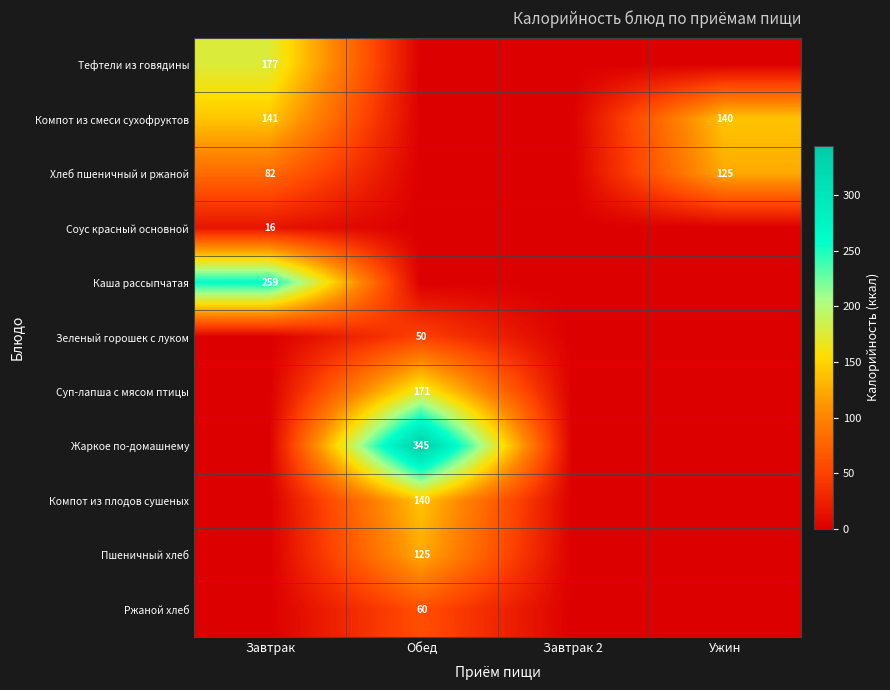

The Компот из смеси сухофруктов series shows 53 at Ужин. True or false?

False